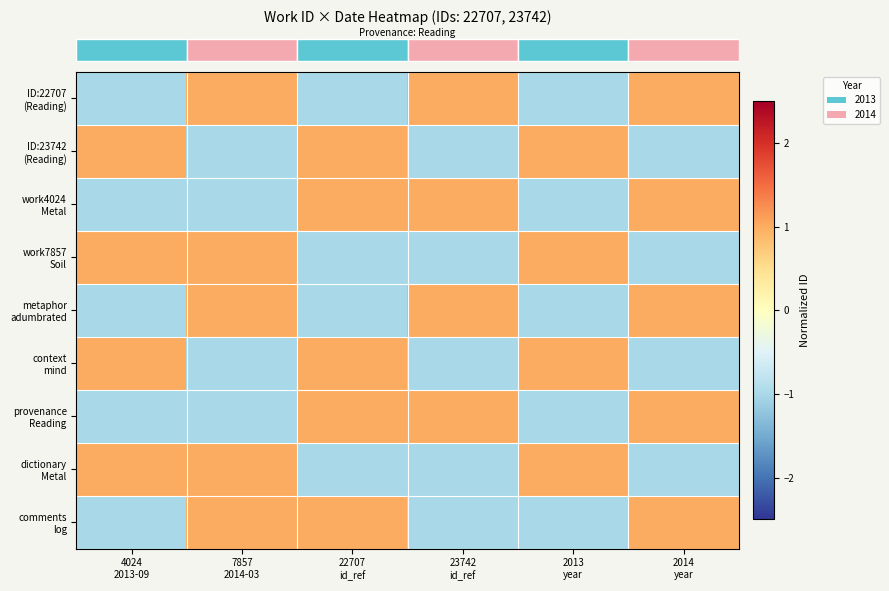

Which series changed the most between 4024
2013-09 and 2014
year?

row_0